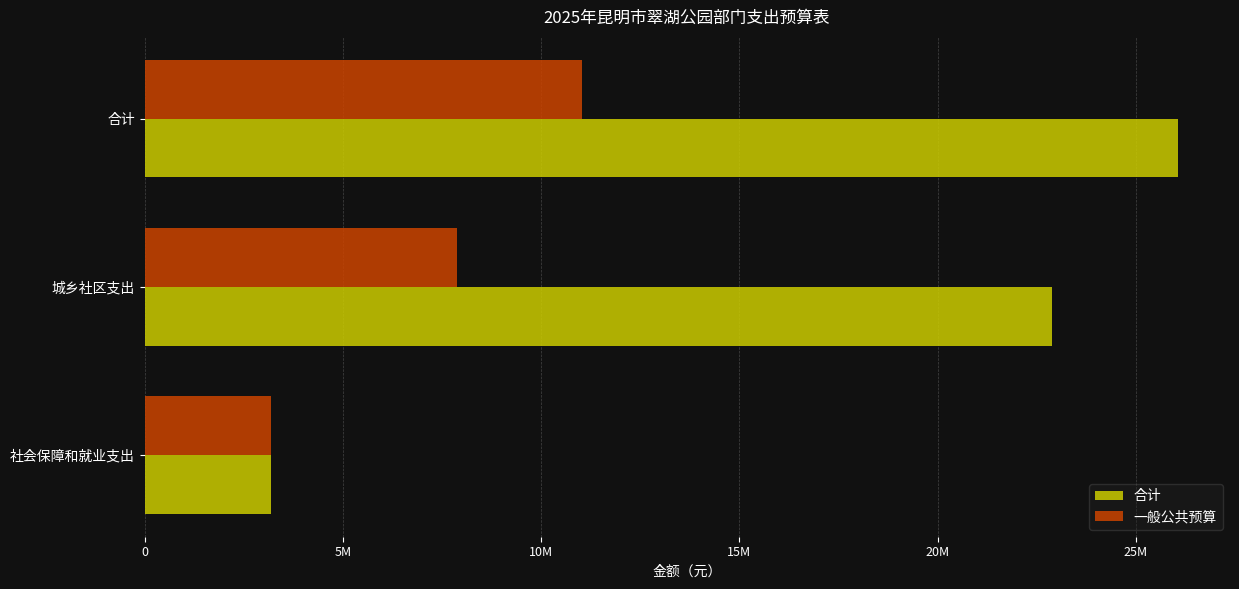

Rank the series by their average value, from lowest to highest.

一般公共预算, 合计